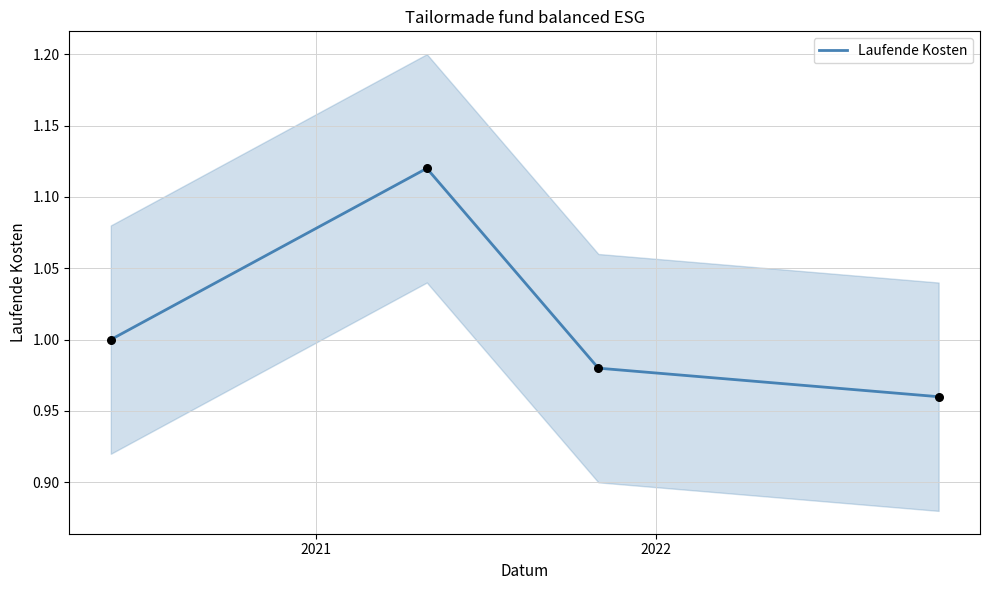

True or false: Laufende Kosten has more than 0 points higher than both neighbors.

True